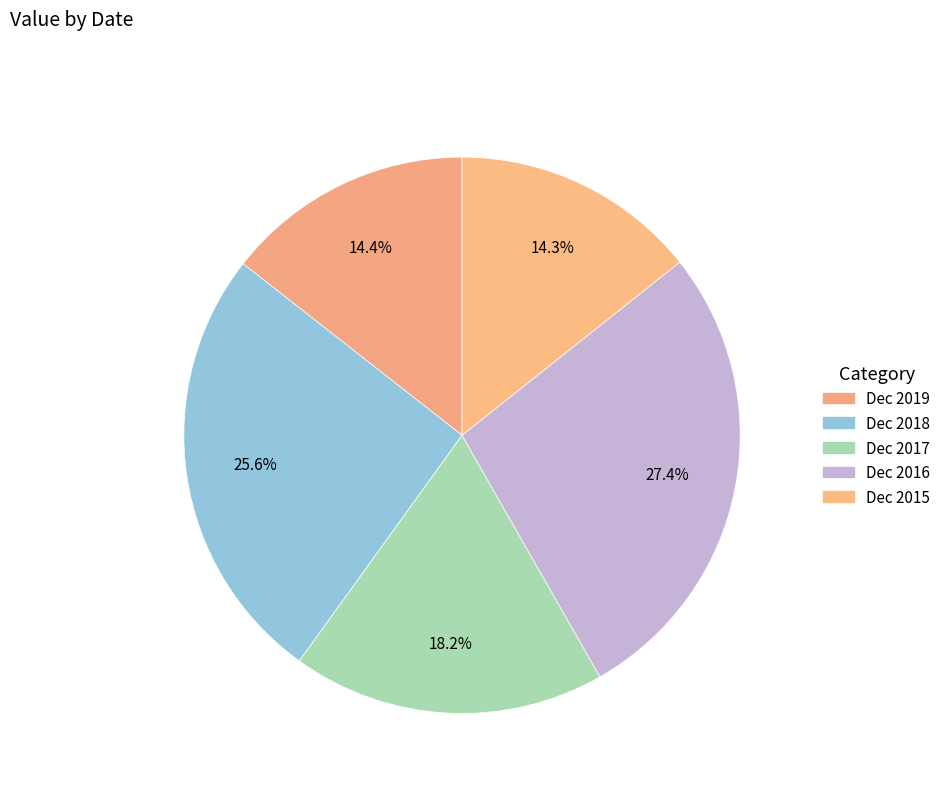

How many segments does this pie chart have?

5